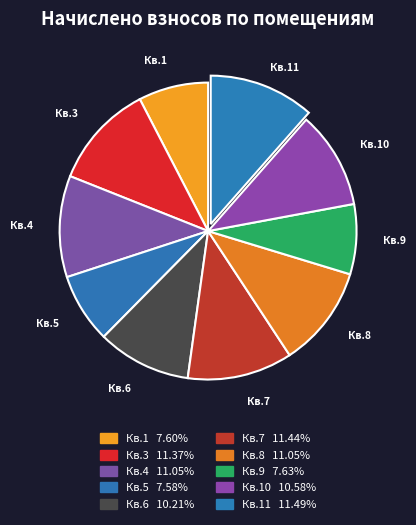

Count the number of slices in the pie.

10